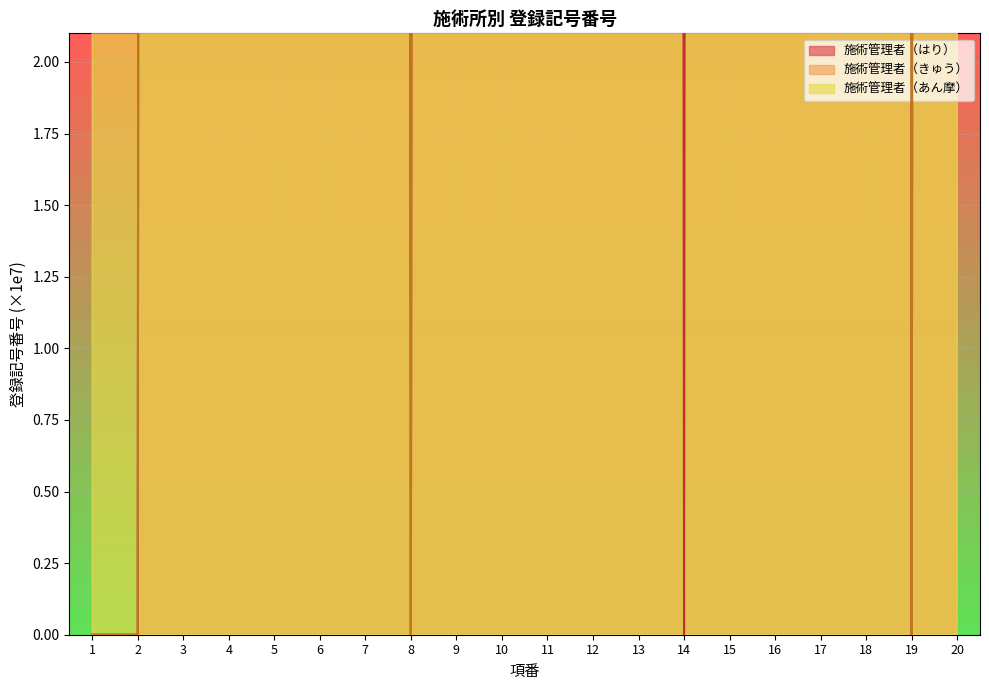

Between 7 and 10, which series saw the biggest shift?

施術管理者（あん摩）